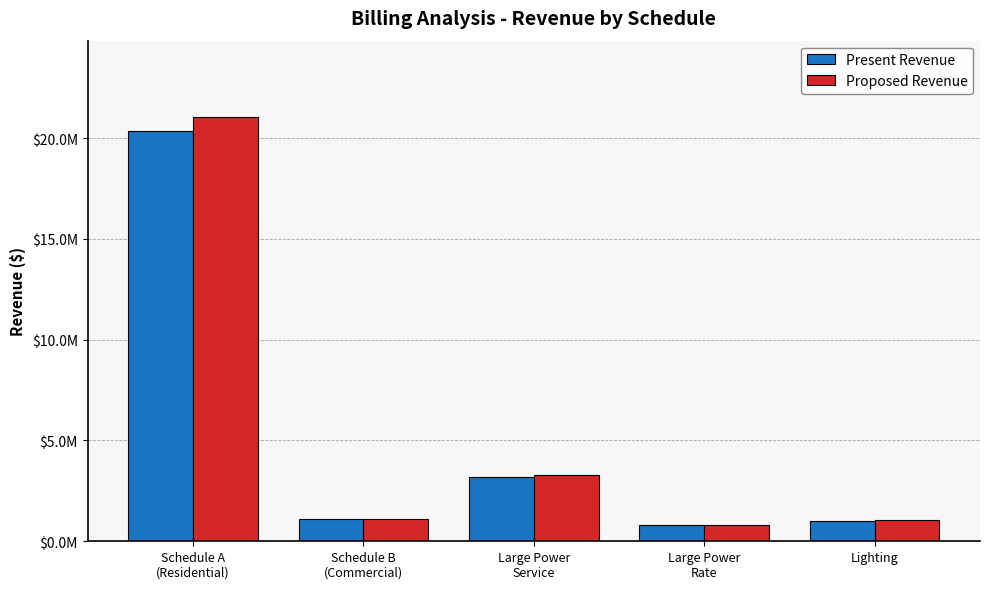

Reading left to right, extract all data points from this chart.

Present Revenue: Schedule A
(Residential)=20368372.1	Schedule B
(Commercial)=1082581.0	Large Power
Service=3194293.7	Large Power
Rate=783008.8	Lighting=1018008.7
Proposed Revenue: Schedule A
(Residential)=21048312.0	Schedule B
(Commercial)=1118760.6	Large Power
Service=3301572.5	Large Power
Rate=809165.6	Lighting=1051923.3